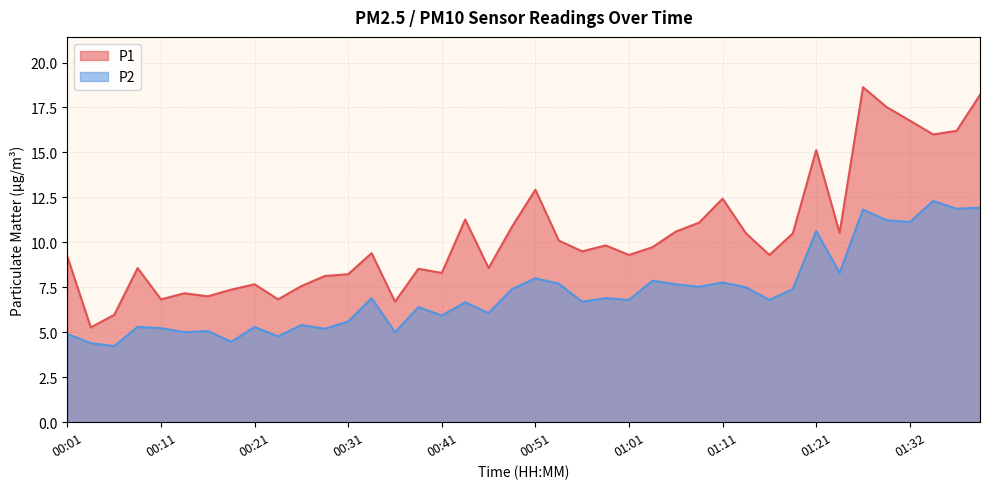

What is the spread (max minus min) of values at 00:33?

2.5